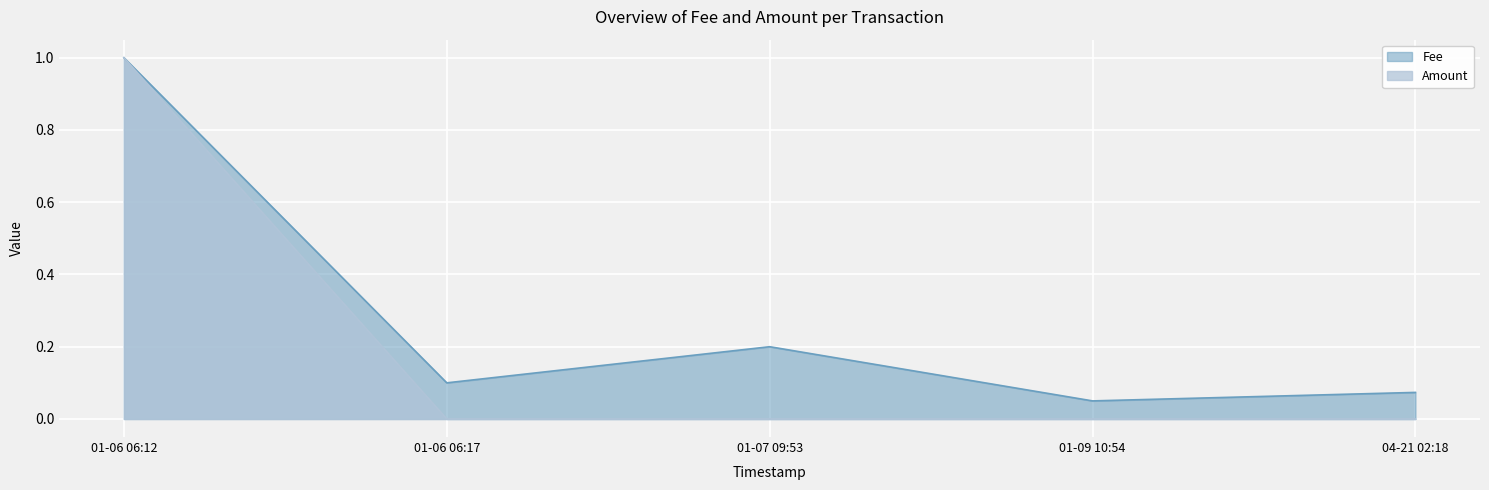

What is the sum of all Amount values?

1.0